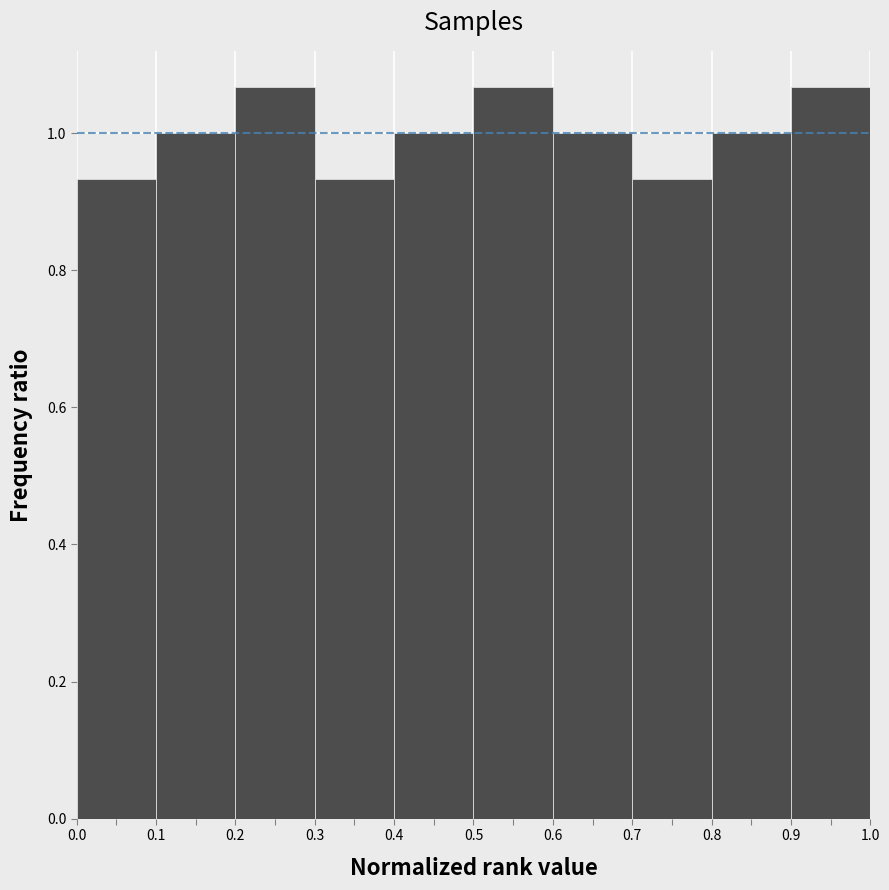

Reading left to right, transcribe this chart: for each bar, give the range it covers on the x-axis and its height. The values are not printed on the chart, so give them approximately, as read against the axis.

0.0 to 0.1: 0.94
0.1 to 0.2: 1.00
0.2 to 0.3: 1.06
0.3 to 0.4: 0.94
0.4 to 0.5: 1.00
0.5 to 0.6: 1.06
0.6 to 0.7: 1.00
0.7 to 0.8: 0.94
0.8 to 0.9: 1.00
0.9 to 1.0: 1.06